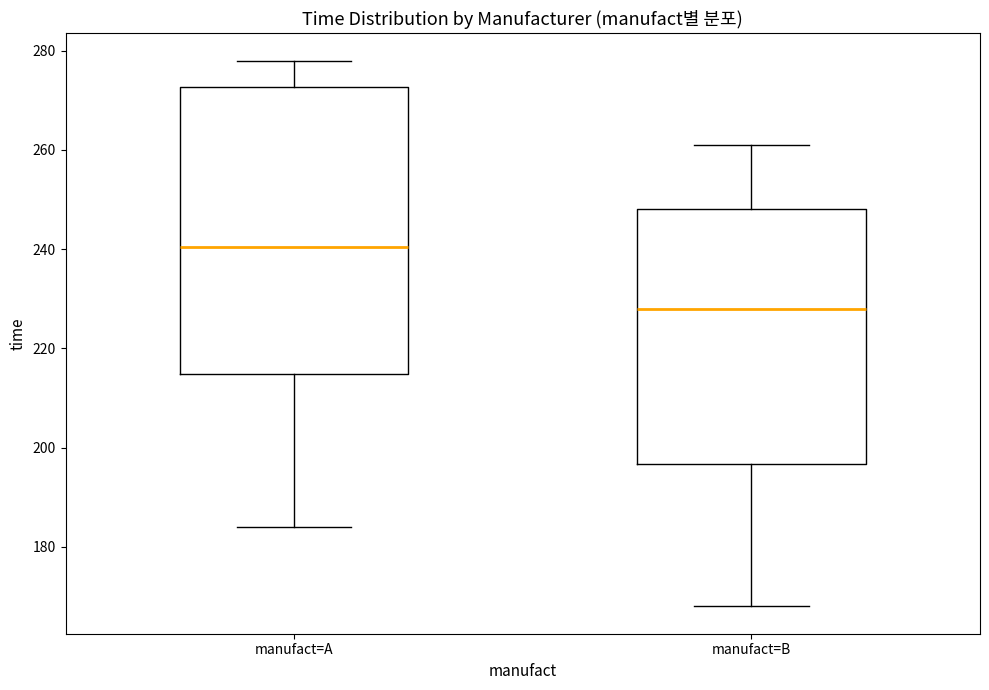

Comparing the boxes themselves (not the whiskers), which one is the tallest?

manufact=A